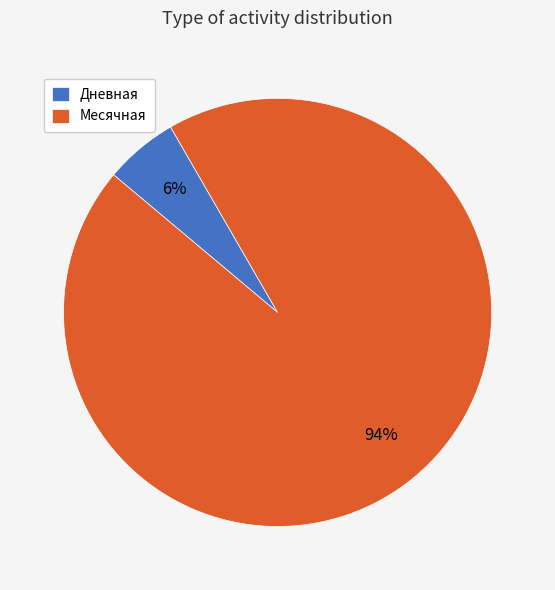

Which category has the biggest portion of the pie?

Месячная